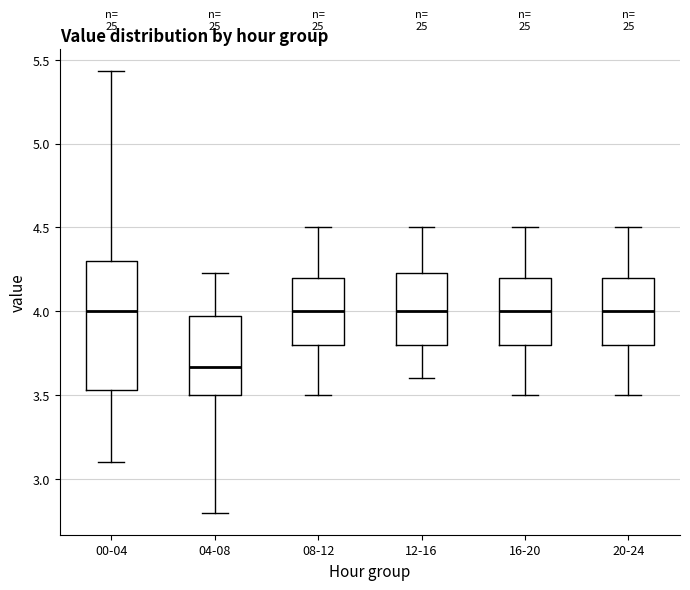

Reading left to right, transcribe this box plot: for each box, give where its median line is, the range the box spans, and where its two whiskers end, as read against the y-axis. The values are not printed on the chart, so give them approximately, as read against the axis.

00-04: median 4.00, box 3.55 to 4.30, whiskers 3.10 to 5.45
04-08: median 3.65, box 3.50 to 3.95, whiskers 2.80 to 4.25
08-12: median 4.00, box 3.80 to 4.20, whiskers 3.50 to 4.50
12-16: median 4.00, box 3.80 to 4.25, whiskers 3.60 to 4.50
16-20: median 4.00, box 3.80 to 4.20, whiskers 3.50 to 4.50
20-24: median 4.00, box 3.80 to 4.20, whiskers 3.50 to 4.50